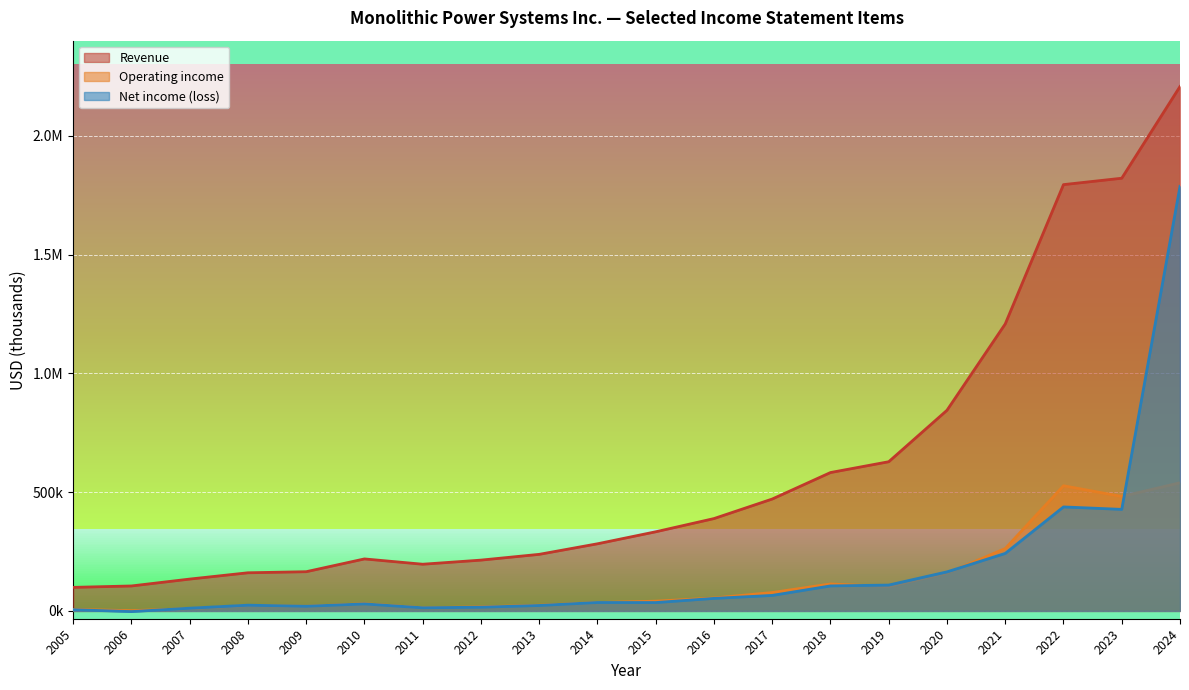

What is the difference between the Net income (loss) values at 2005 and 2010?

24456